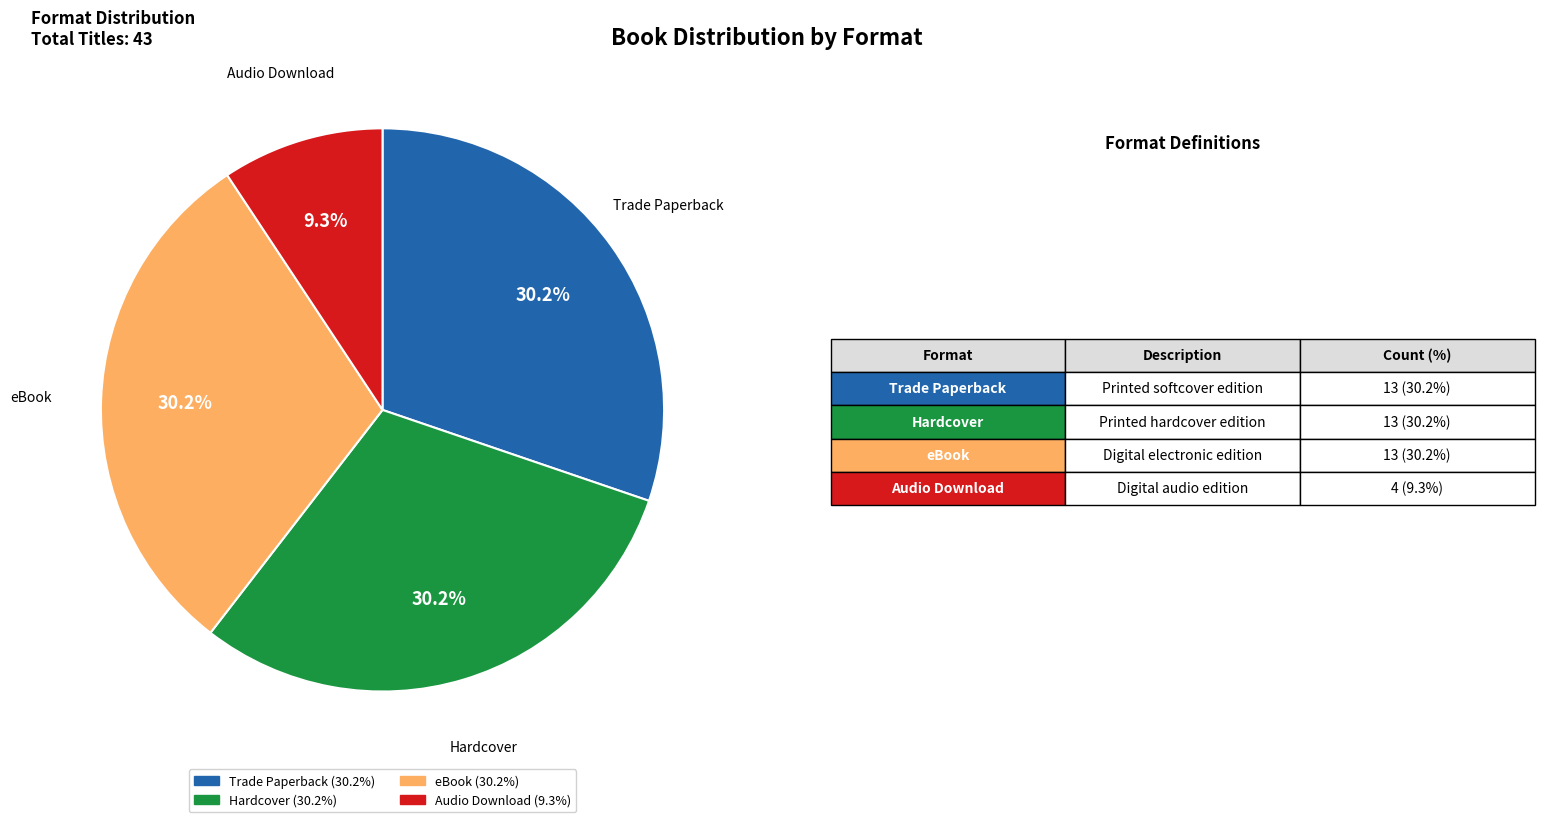

Does any single category account for the majority?

No